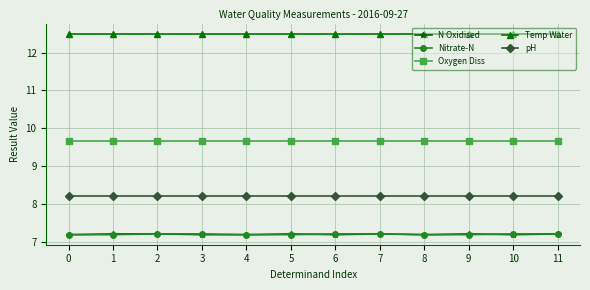

What is the average value of the pH series?

8.2